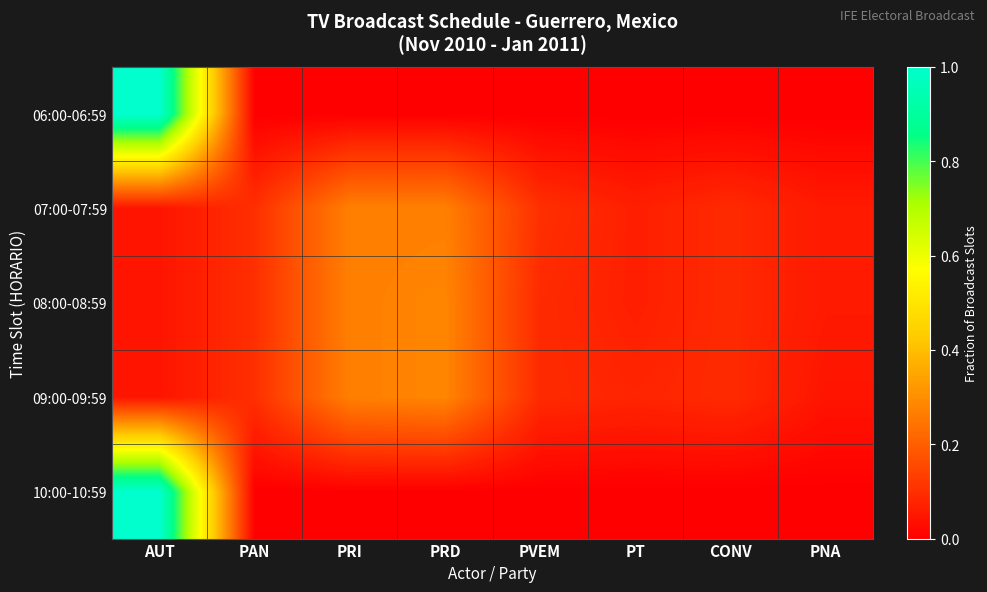

At which category is the sum across all series the highest?

AUT